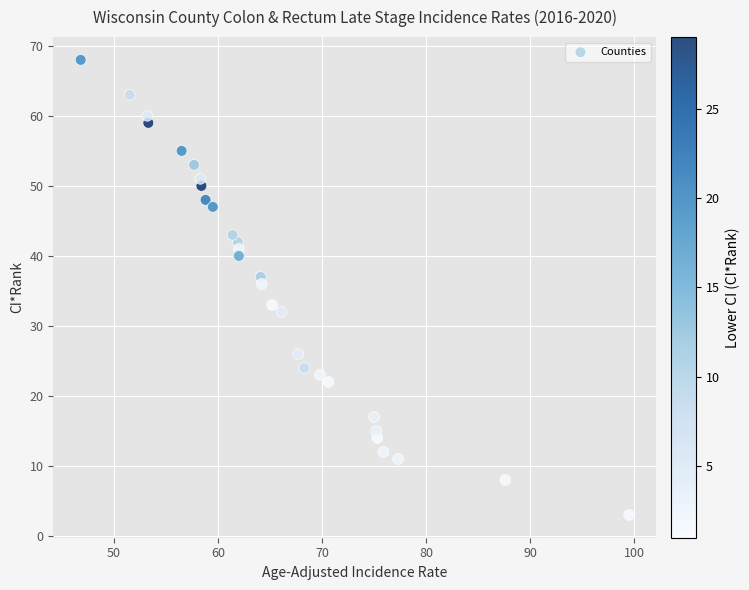

What Y value in the scatter plot is closest to 35?

36